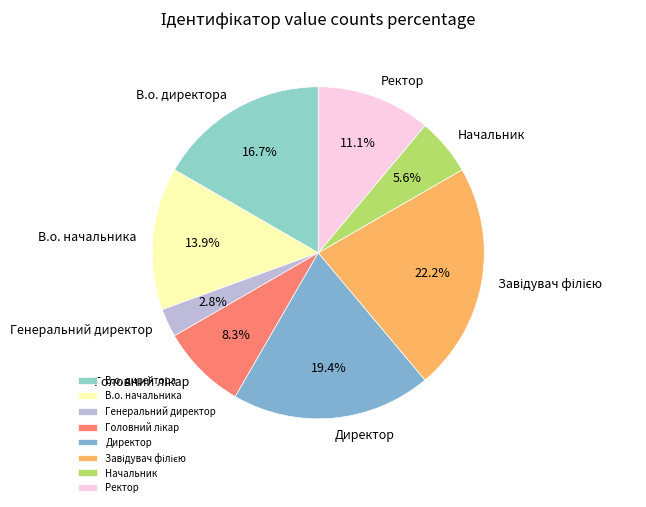

What percentage is NOT represented by Ректор?

88.9%